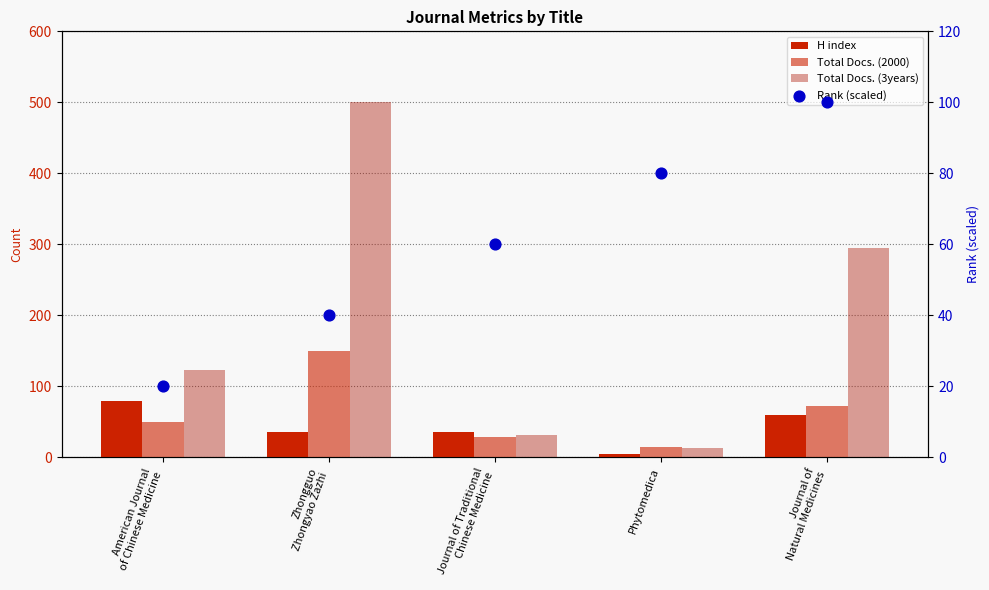

Is the value of Total Docs. (3years) at American Journal
of Chinese Medicine greater than the value of H index at Zhongguo
Zhongyao Zazhi?

Yes